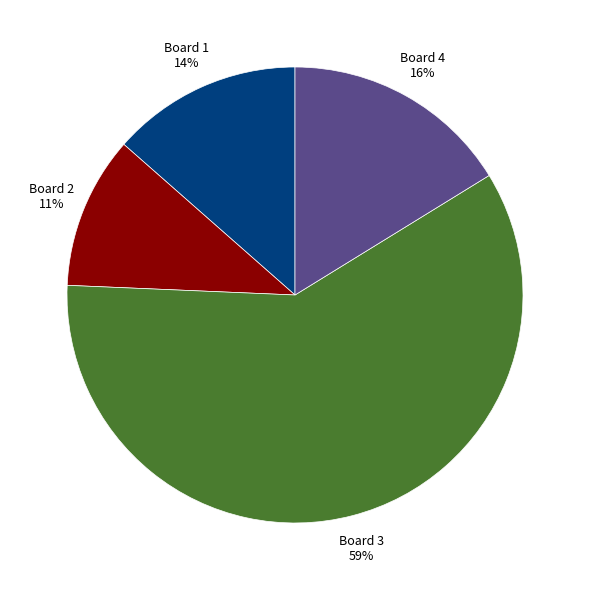

Rank the categories by value from highest to lowest.

Board 3, Board 4, Board 1, Board 2